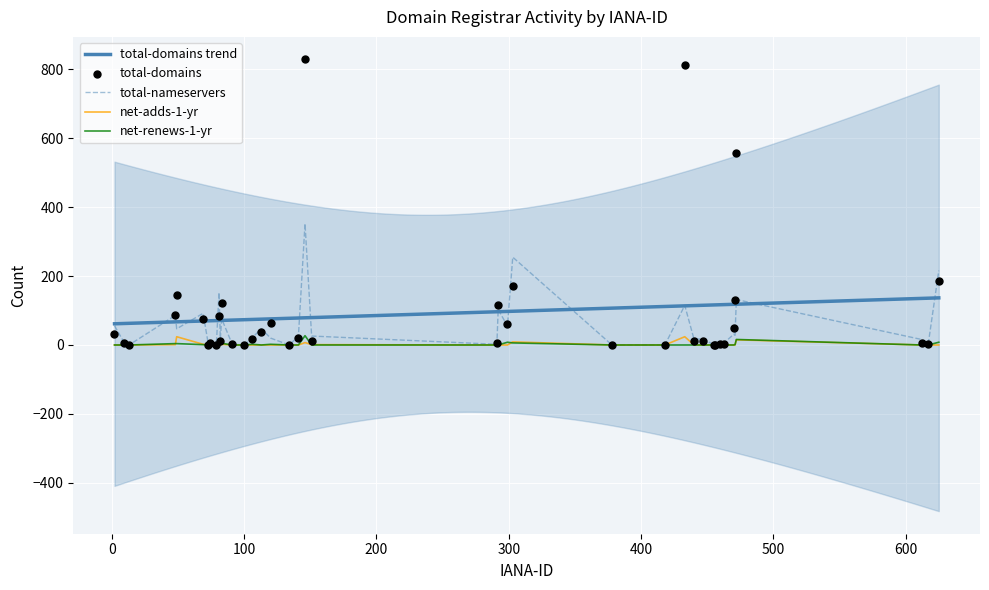

At which category is the sum across all series the highest?

146